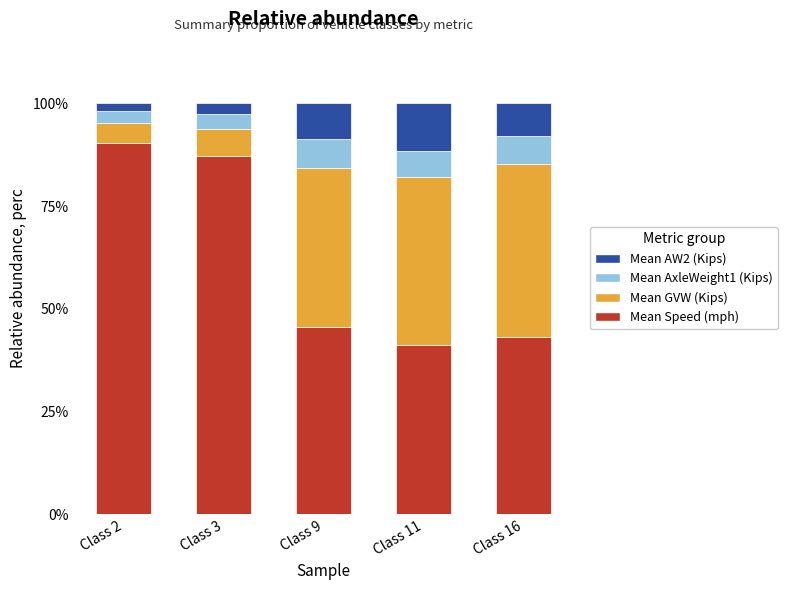

What is the total value across all series at Class 9?

100.0